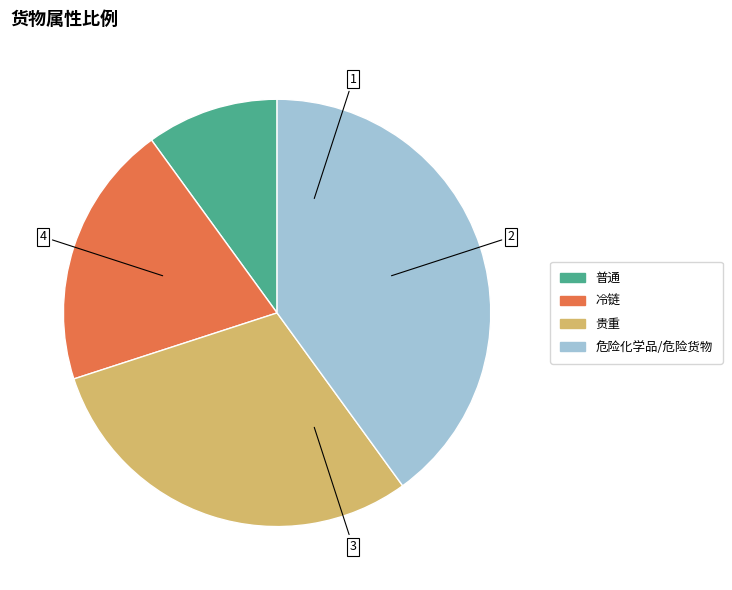

The 冷链 slice represents 12% of the pie. True or false?

False